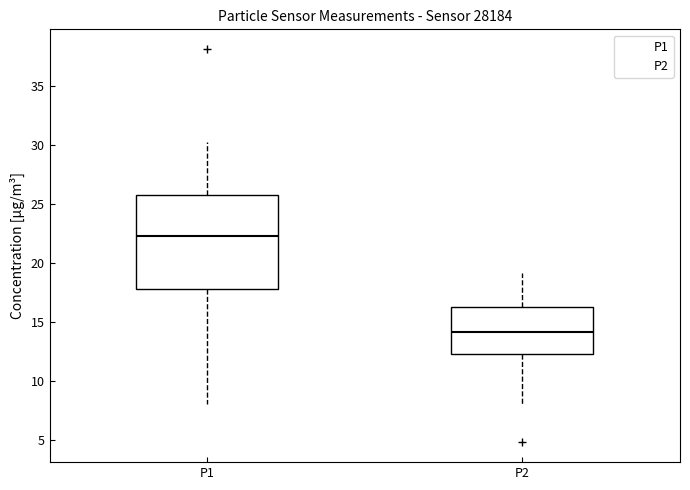

Reading left to right, read every box against the y-axis: the position of its median line, the range the box covers, and the ends of its whiskers. The values are not printed on the chart, so give them approximately, as read against the axis.

P1: median 22.5, box 18.0 to 26.0, whiskers 8.0 to 30.5
P2: median 14.0, box 12.5 to 16.5, whiskers 8.0 to 19.0